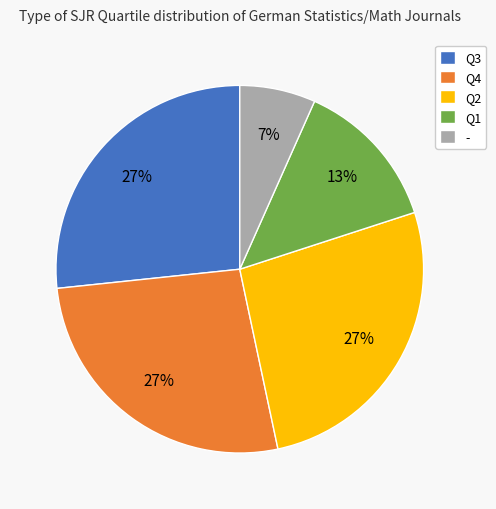

Combined, do - and Q2 account for over 50%?

No